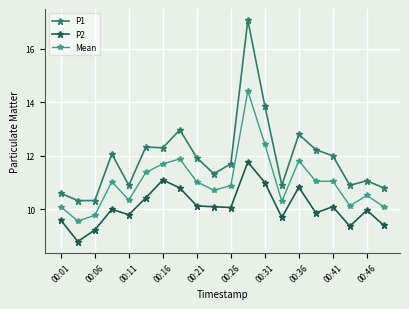

True or false: Mean has more than 2 interior local peaks.

True